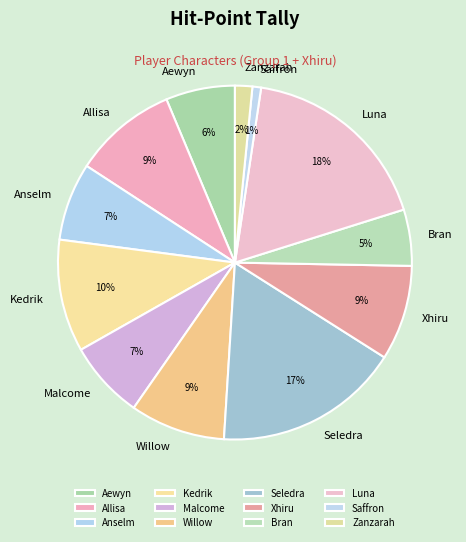

Which category has the smallest portion of the pie?

Saffron